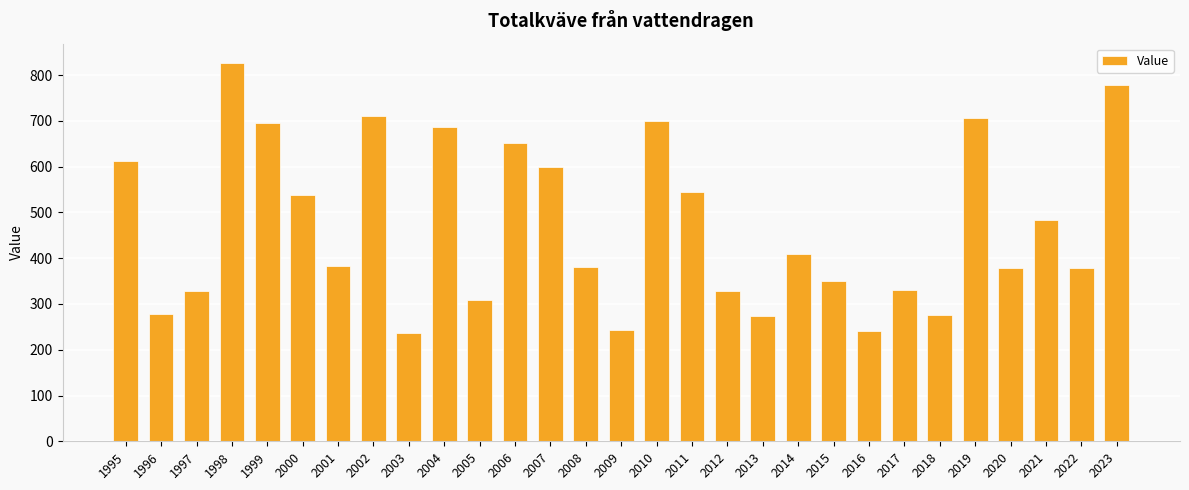

What is the change in value from 2002 to 2006?

-59.3